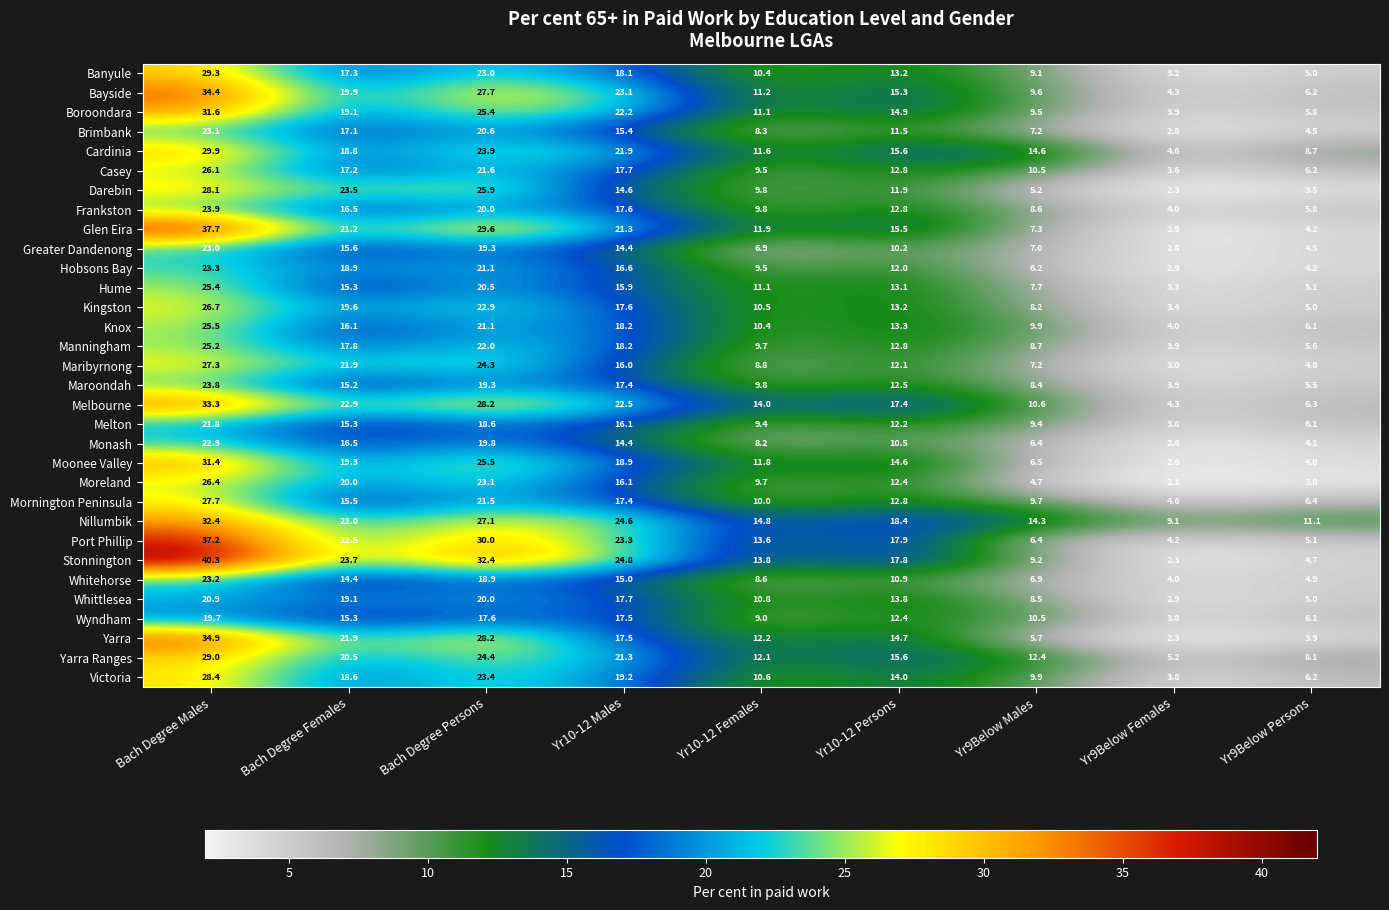

Where does the Banyule series first go above 13?

Bach Degree Males